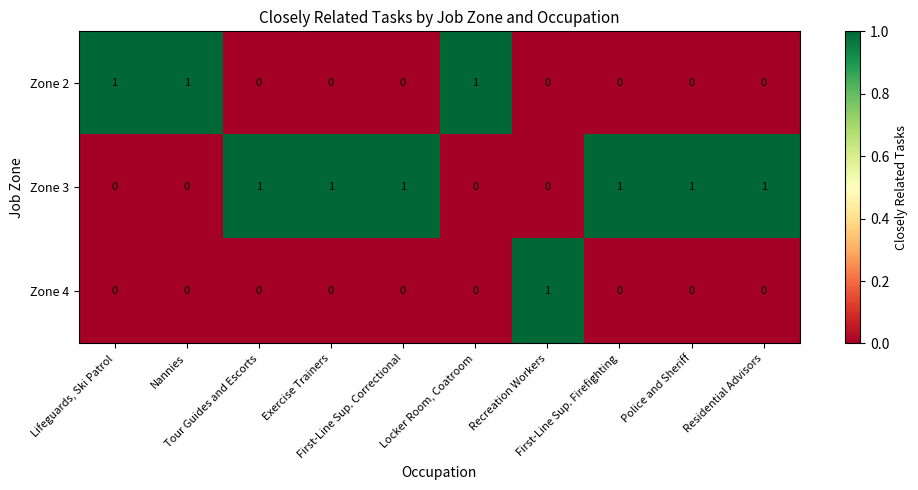

At how many categories does at least one series exceed 0?

10